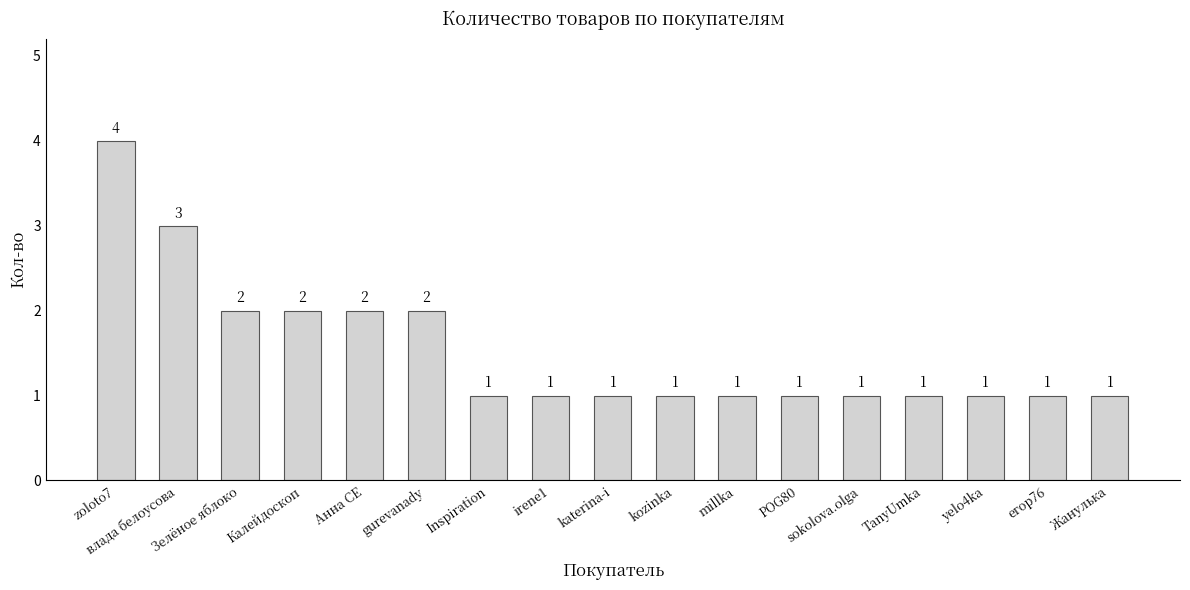

Reading left to right, list all the values displayed in this chart.

4	3	2	2	2	2	1	1	1	1	1	1	1	1	1	1	1